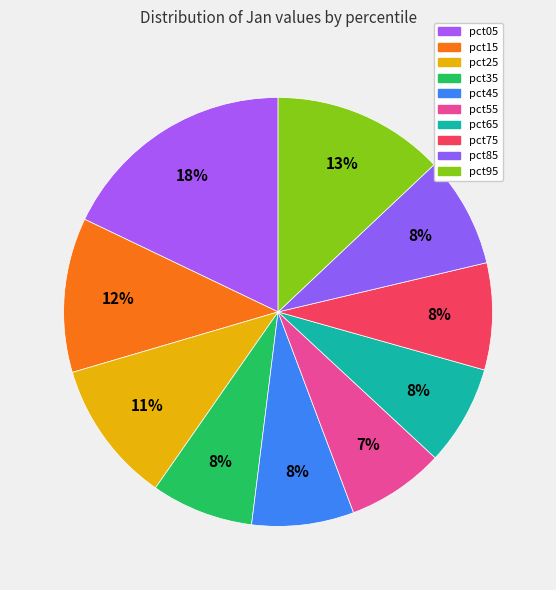

To the nearest percent, what is the average slice percentage?

10%